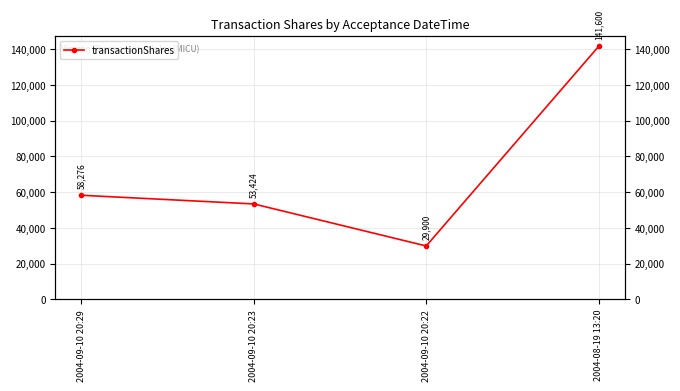

Rank the categories by value from lowest to highest.

2004-09-10 20:22, 2004-09-10 20:23, 2004-09-10 20:29, 2004-08-19 13:20